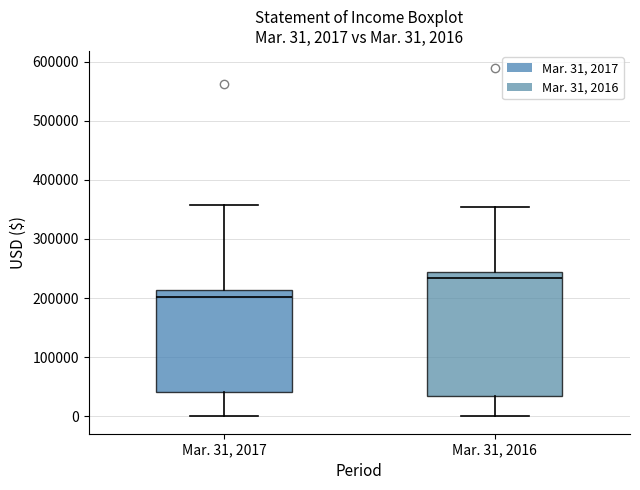

Comparing the boxes themselves (not the whiskers), which one is the tallest?

Mar. 31, 2016